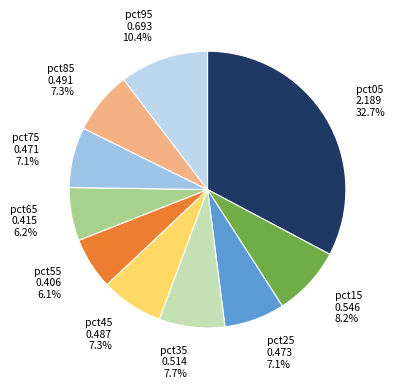

What percentage is NOT represented by pct95?

89.6%